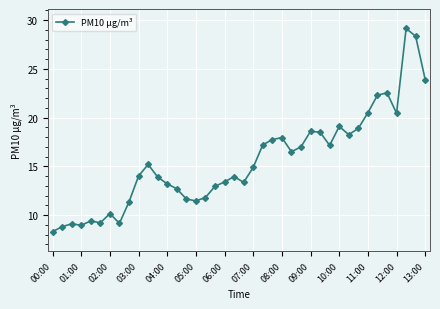

What is the average value?

15.5